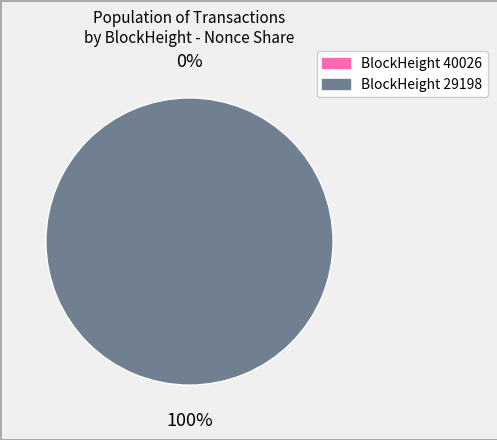

What is the total percentage of 40026 and 29198?

100.0%